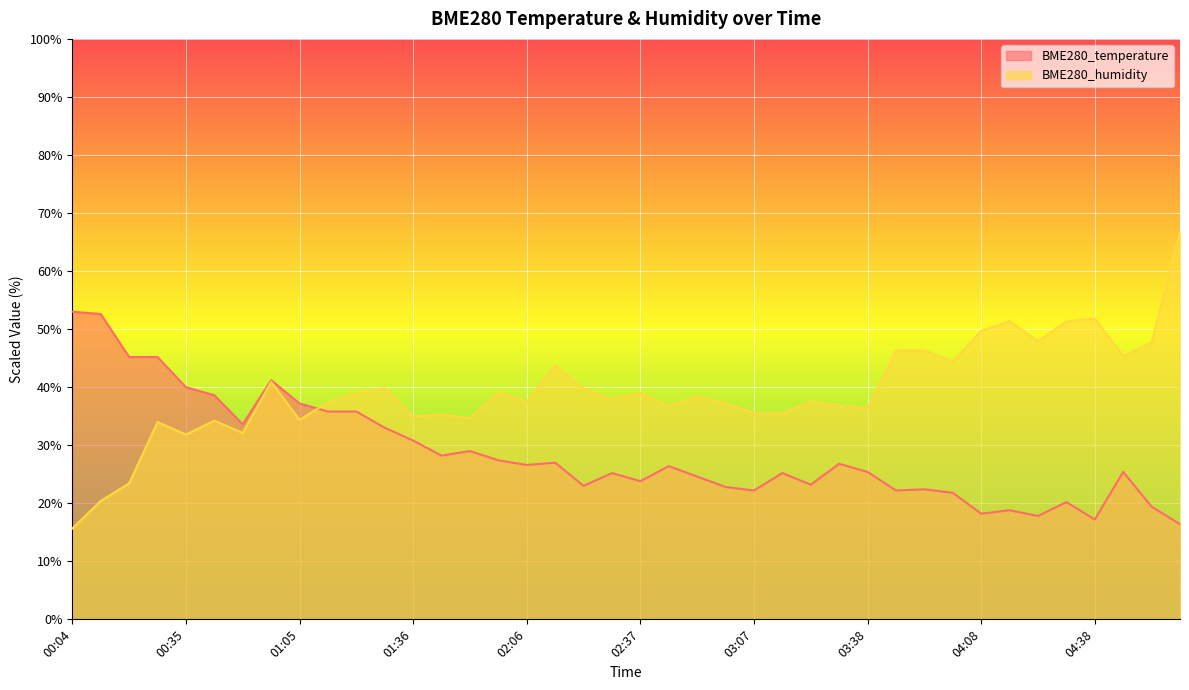

What are all the series names shown in the legend?

BME280_temperature, BME280_humidity